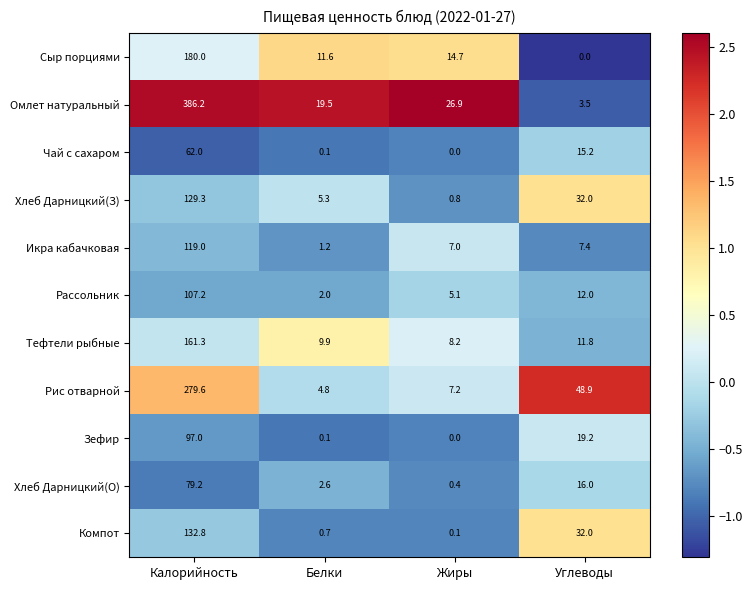

List the series in order of their peak value, highest first.

Омлет натуральный, Рис отварной, Сыр порциями, Тефтели рыбные, Компот, Хлеб Дарницкий(З), Икра кабачковая, Рассольник, Зефир, Хлеб Дарницкий(О), Чай с сахаром